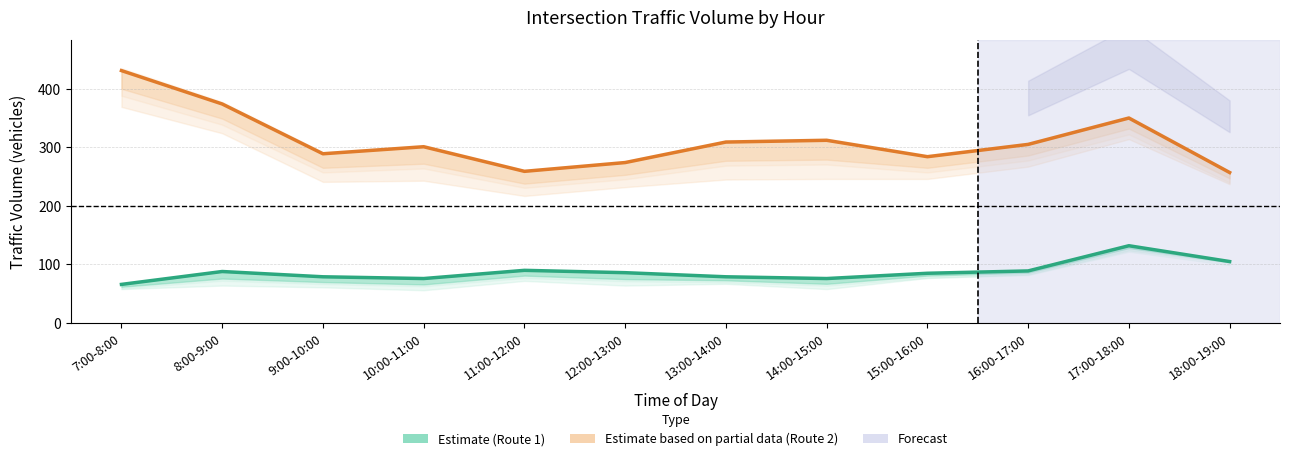

Where is Route 1 (Estimate) nearest to the value 99?

18:00-19:00